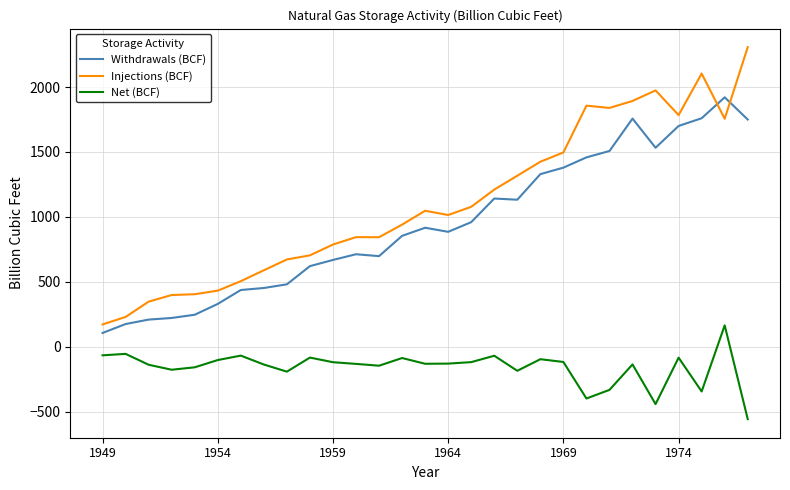

What is the smallest value displayed?

-557.0